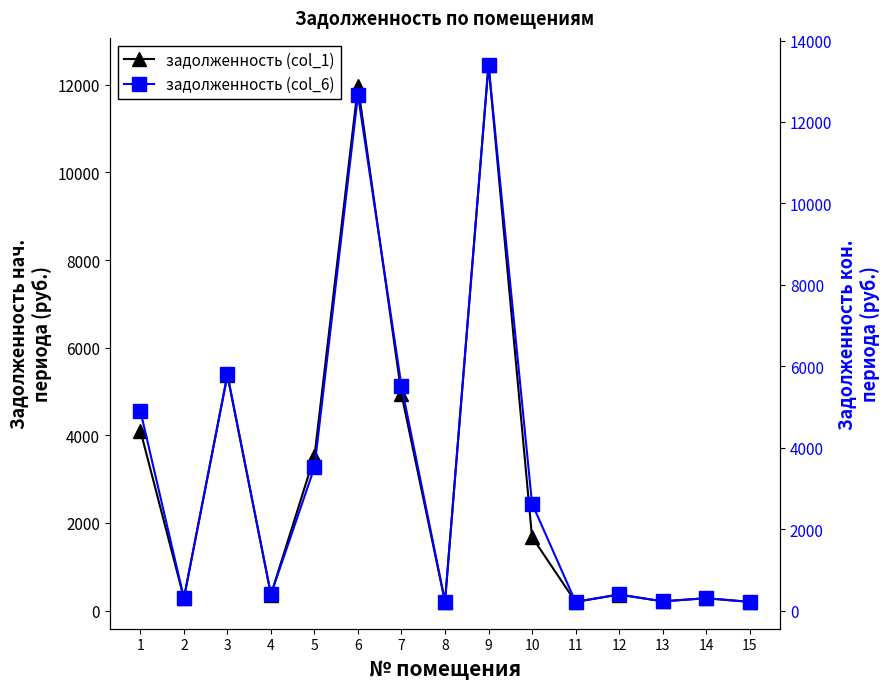

Which series changed the most between 5 and 13?

задолженность (col_1)